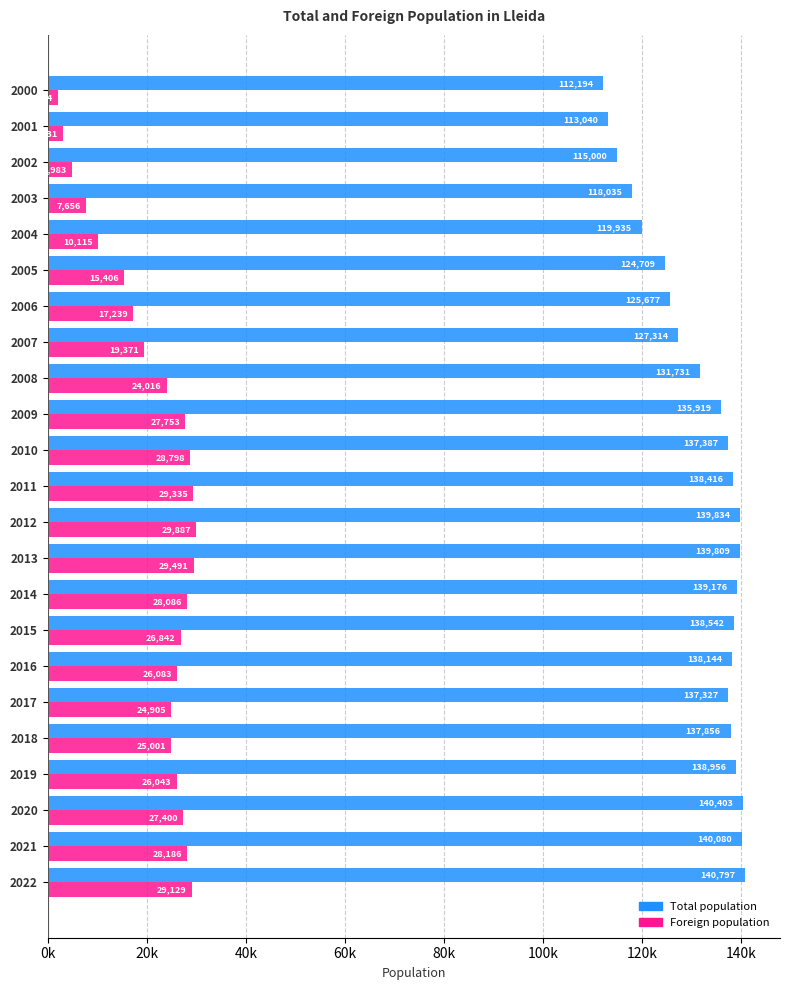

Reading left to right, extract all data points from this chart.

Total population: 140797	140080	140403	138956	137856	137327	138144	138542	139176	139809	139834	138416	137387	135919	131731	127314	125677	124709	119935	118035	115000	113040	112194
Foreign population: 29129	28186	27400	26043	25001	24905	26083	26842	28086	29491	29887	29335	28798	27753	24016	19371	17239	15406	10115	7656	4983	3031	2074